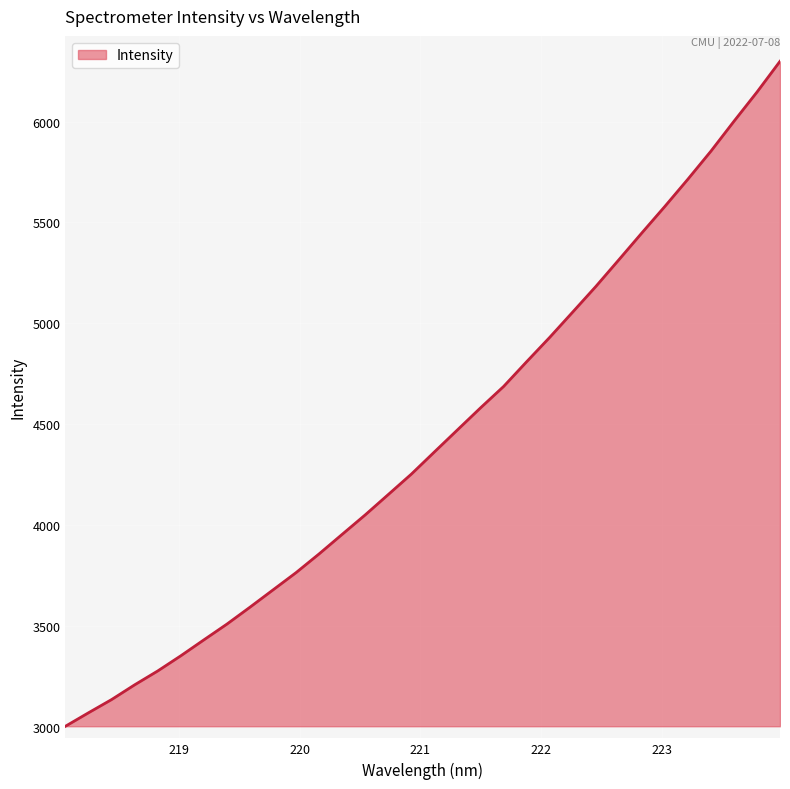

What is the greatest value displayed?

6298.6